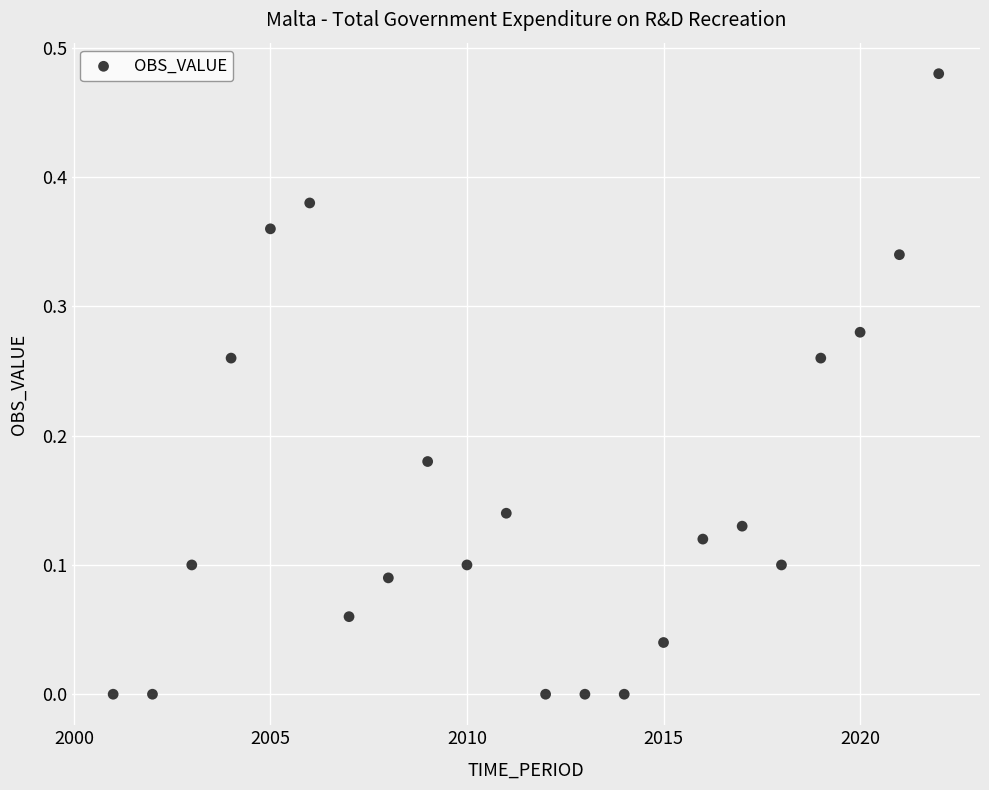

What is the range of X values (max minus min)?

21.0